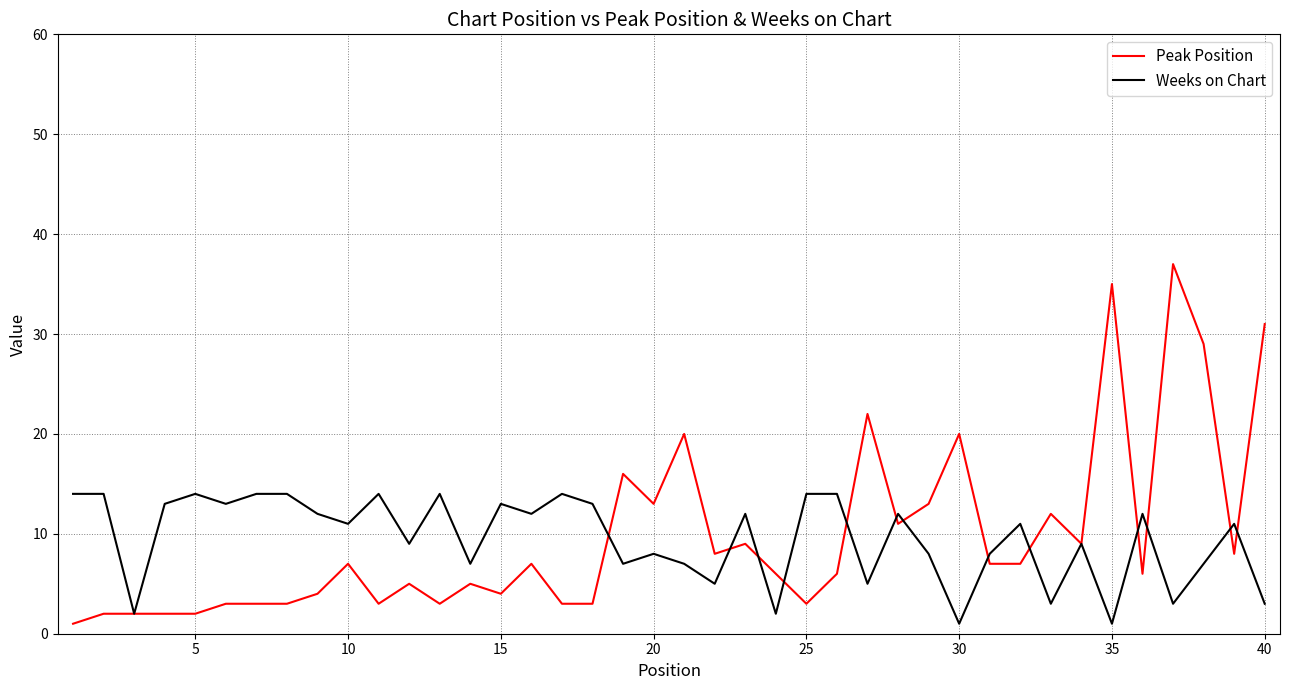

What are all the series names shown in the legend?

Peak Position, Weeks on Chart